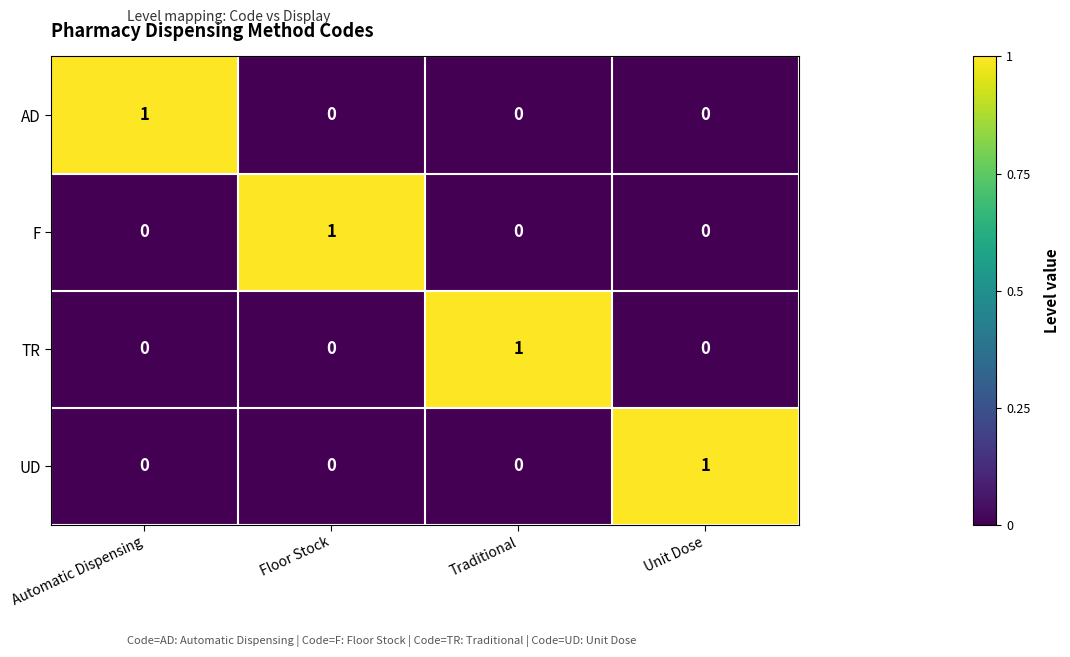

What is the difference between the highest and lowest values at Traditional?

1